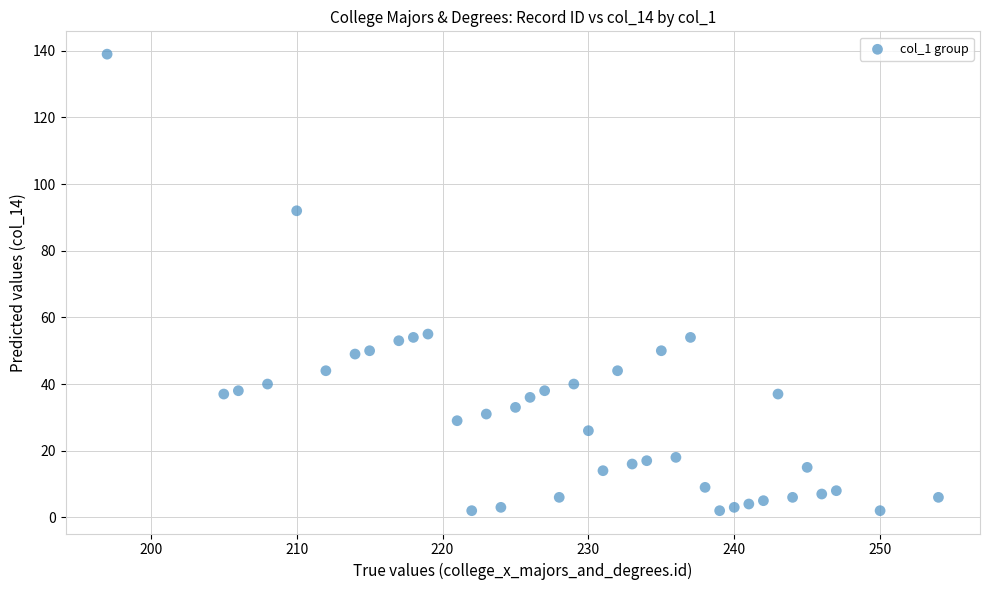

What is the range of Y values (max minus min)?

137